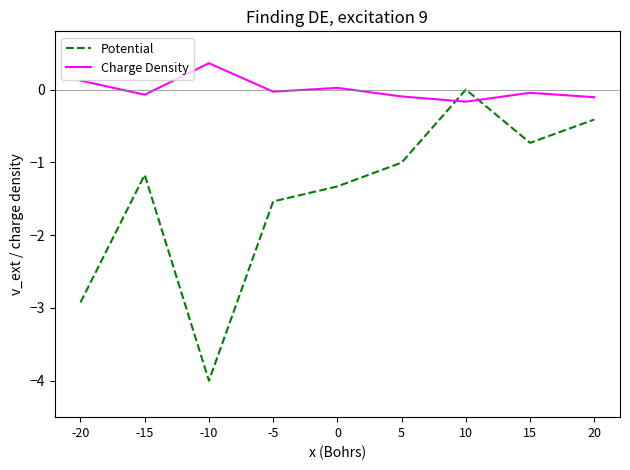

True or false: Charge Density has more than 2 points higher than both neighbors.

True